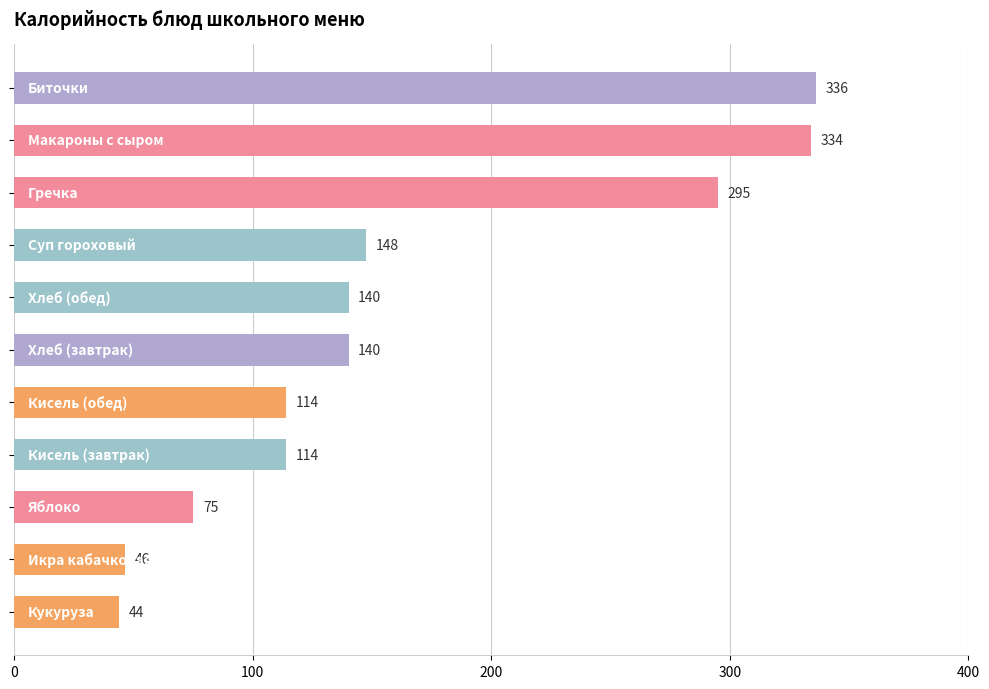

What is the sum of all values?

1787.4